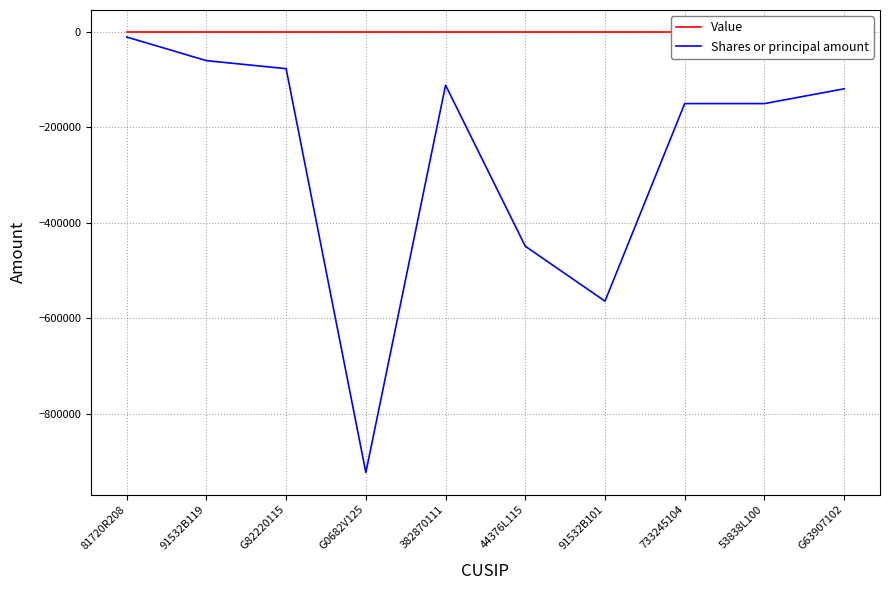

Which series has the largest range (max minus min)?

Shares or principal amount